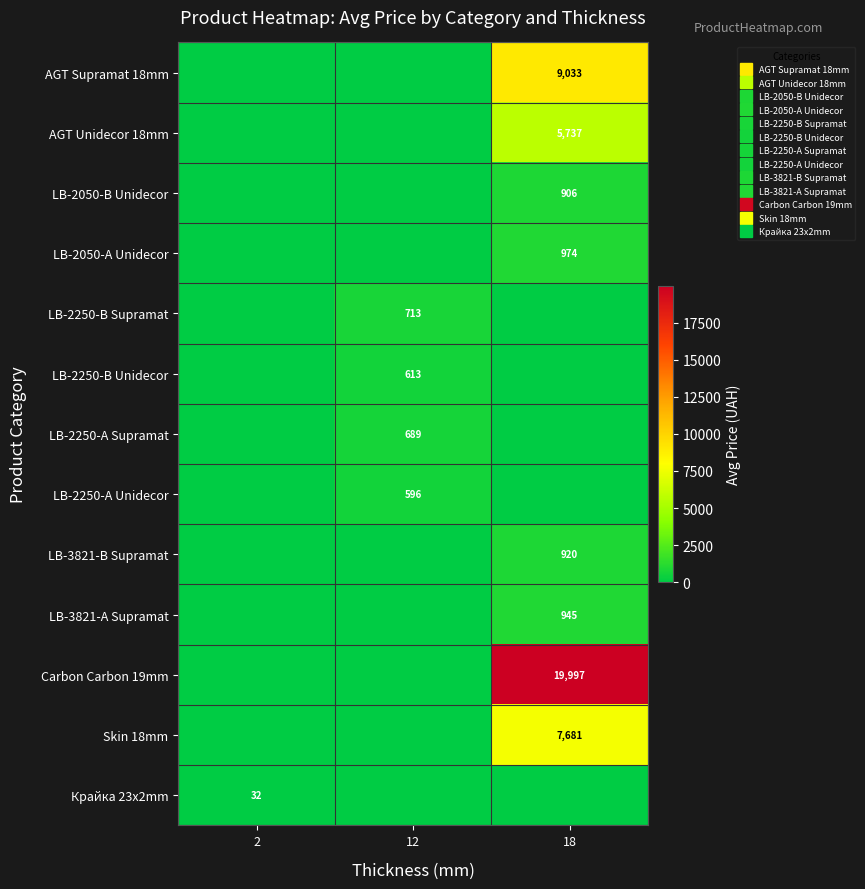

At how many categories does at least one series exceed 11969?

1